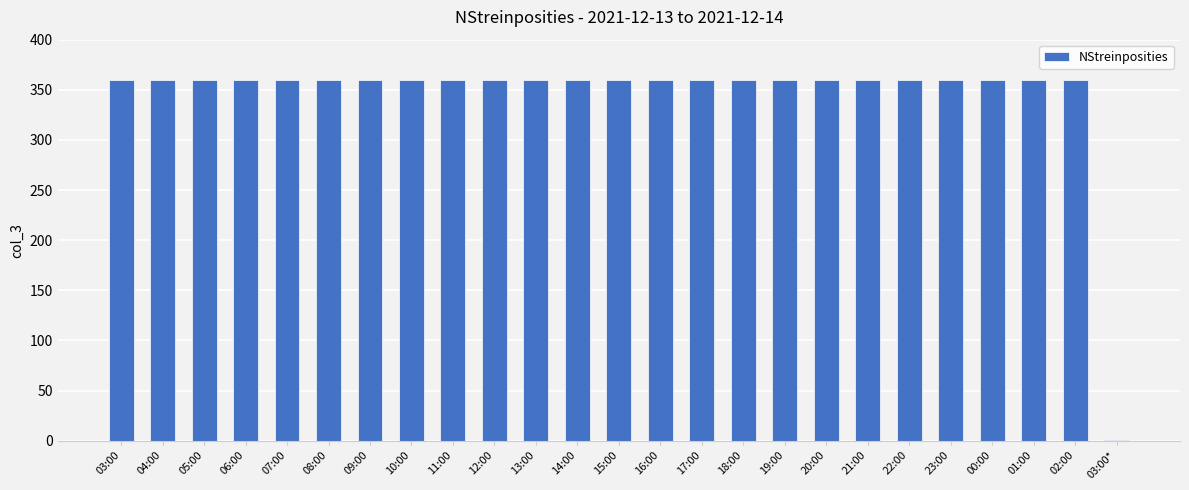

Reading right to left, transcribe all the data shown in this chart.

03:00*=1	02:00=360	01:00=360	00:00=360	23:00=360	22:00=360	21:00=360	20:00=360	19:00=360	18:00=360	17:00=360	16:00=360	15:00=360	14:00=360	13:00=360	12:00=360	11:00=360	10:00=360	09:00=360	08:00=360	07:00=360	06:00=360	05:00=360	04:00=360	03:00=360